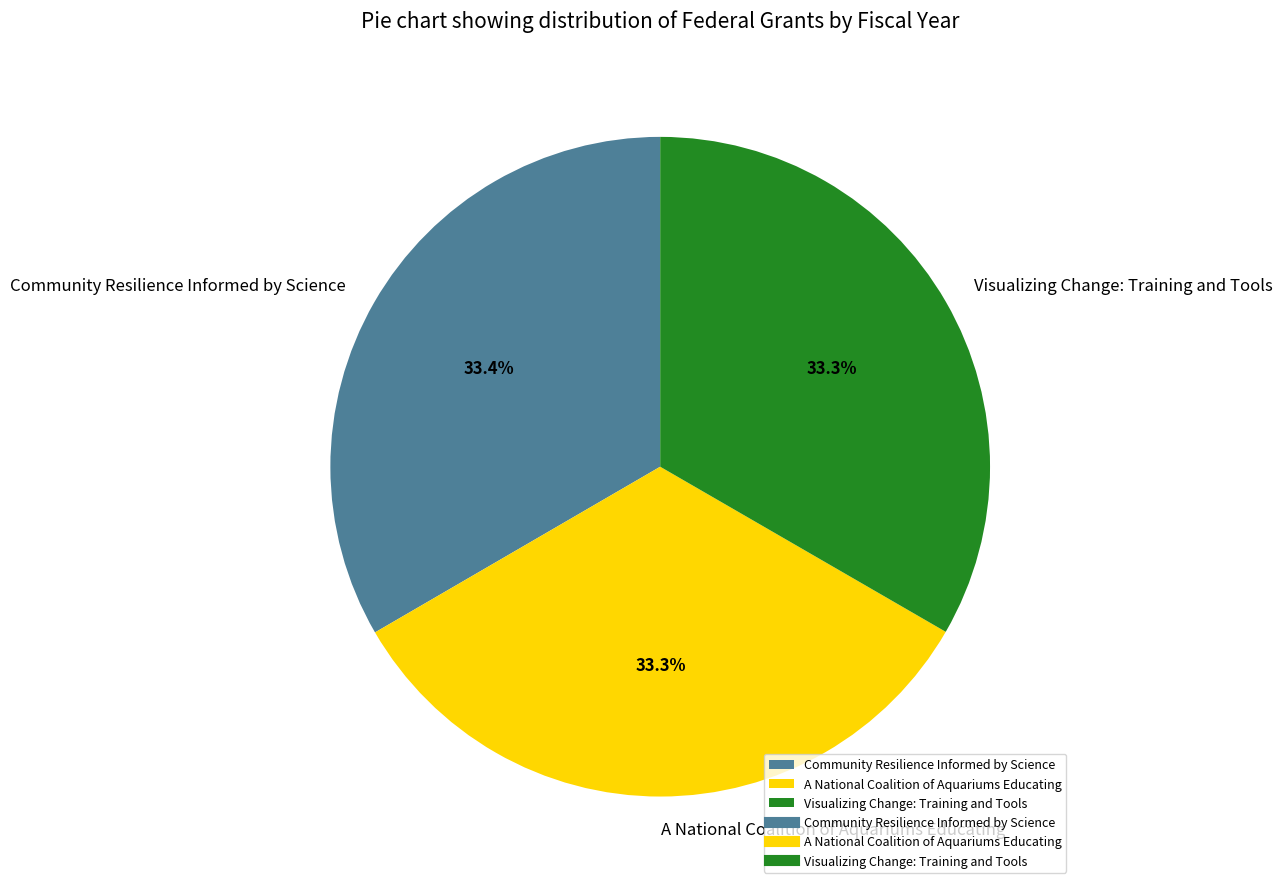

How many segments does this pie chart have?

3